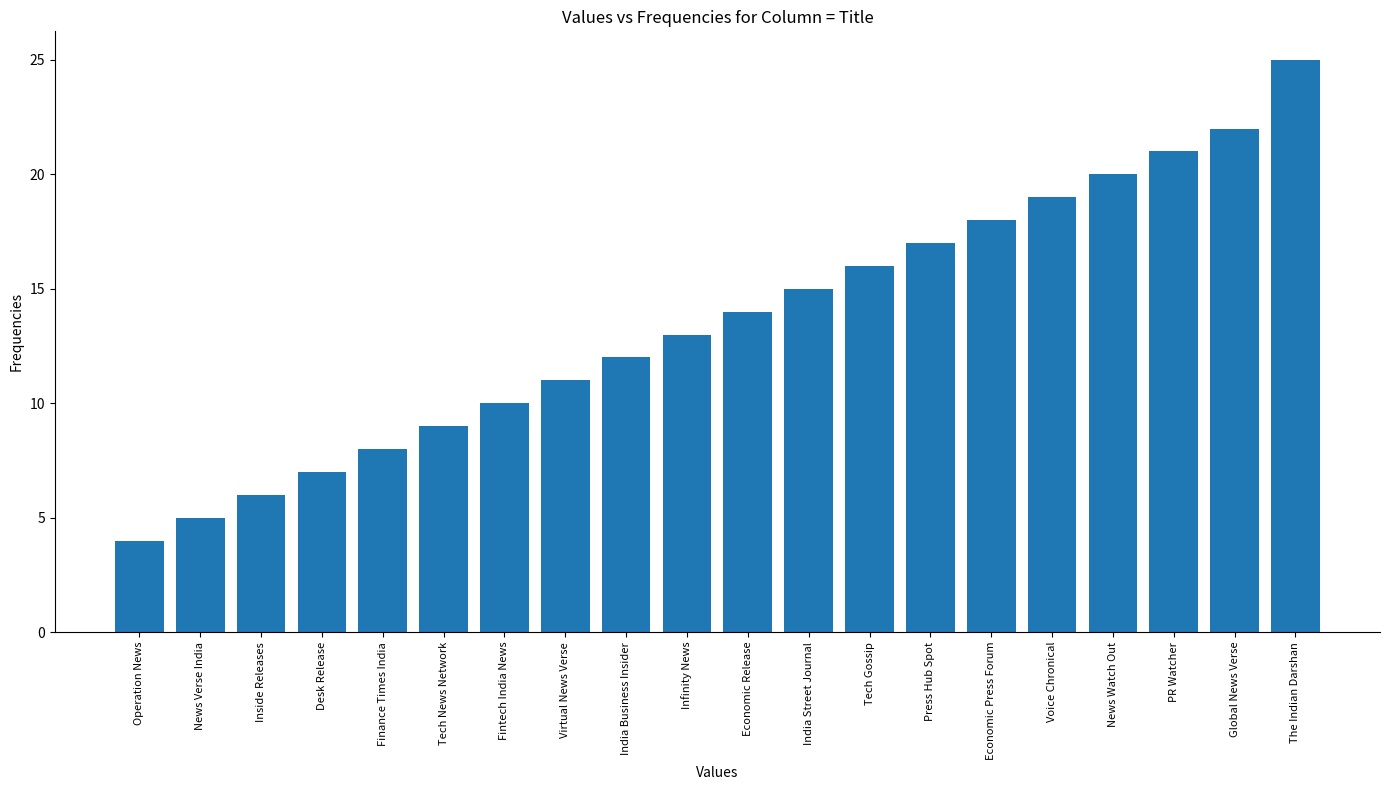

Reading left to right, transcribe all the data shown in this chart.

4	5	6	7	8	9	10	11	12	13	14	15	16	17	18	19	20	21	22	25